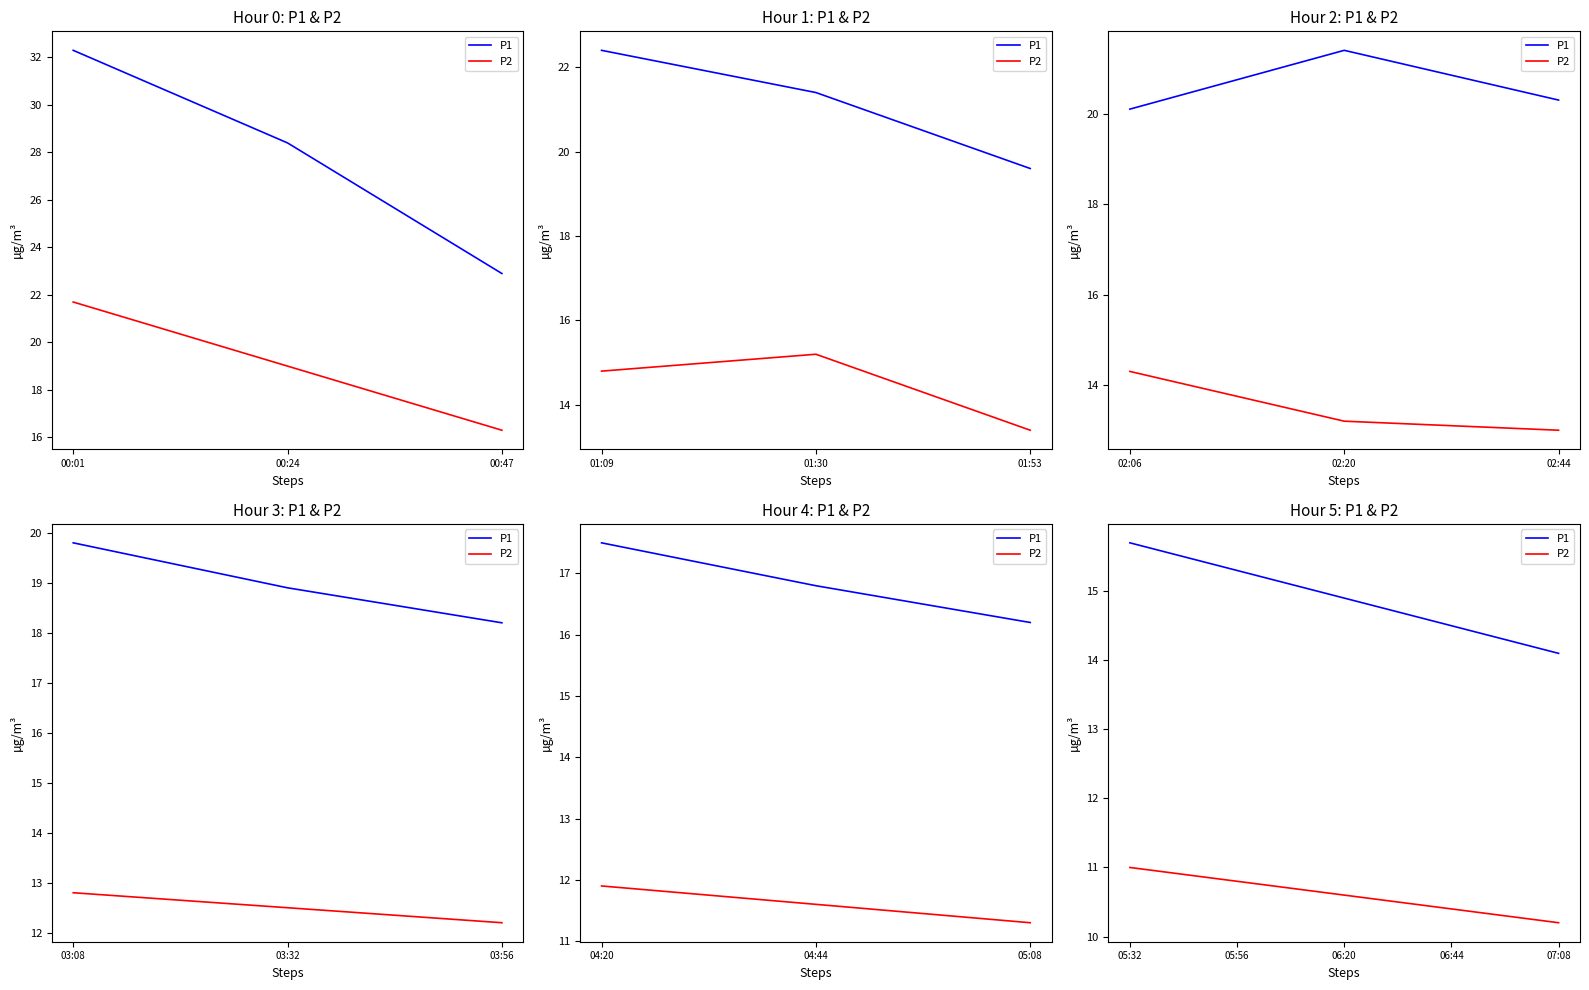

True or false: P2 and P1 intersect in this chart.

False